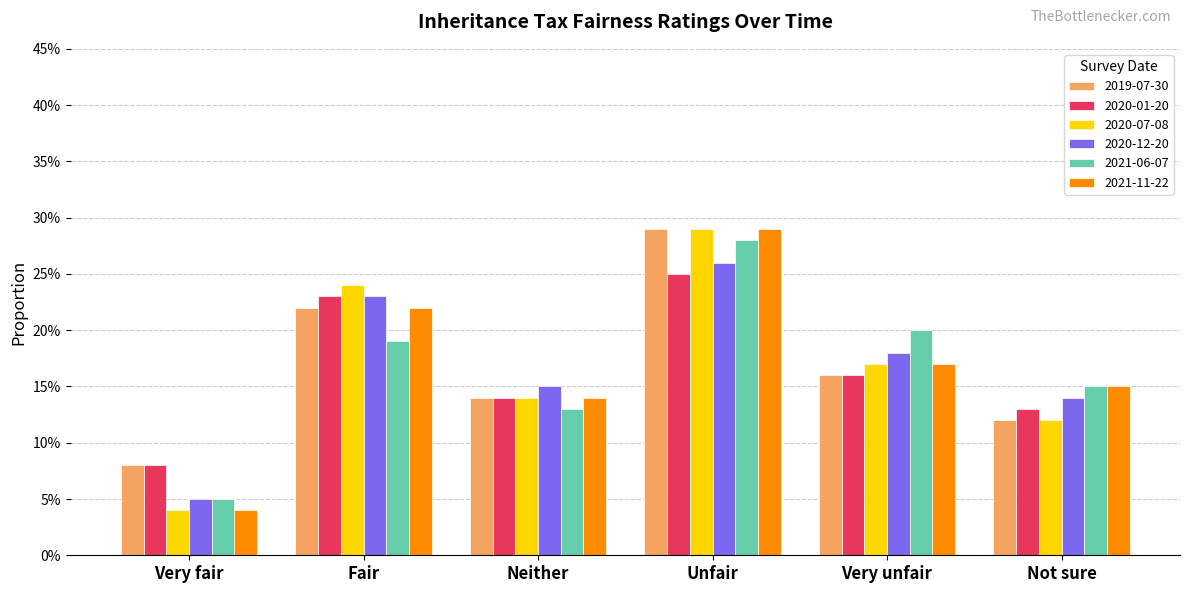

What is the label of the 5th bar from the left?

Very unfair